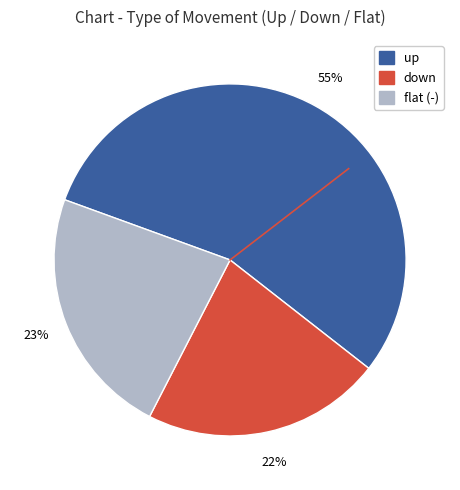

Do down and up together represent more than half of the pie?

Yes